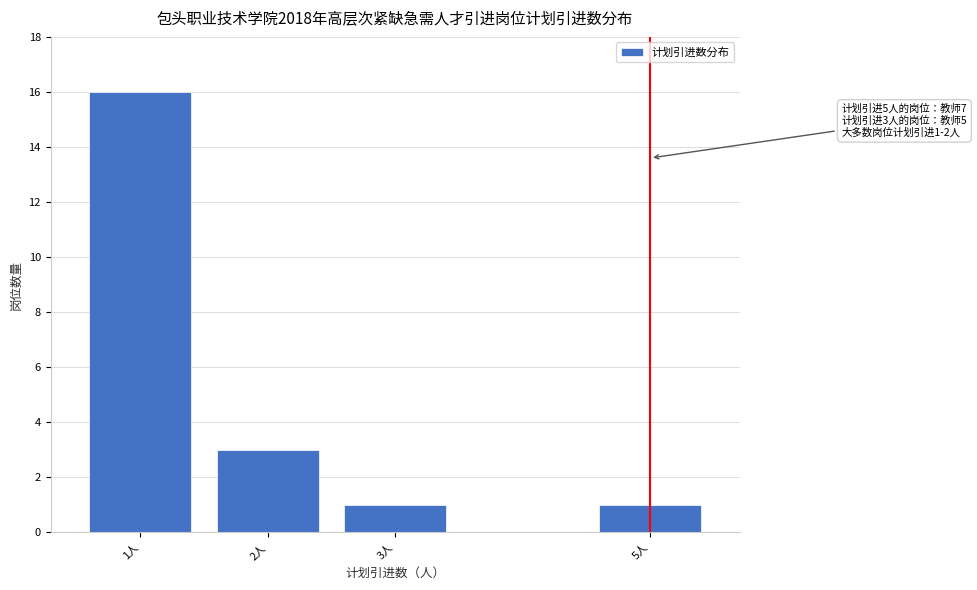

Reading left to right, extract all data points from this chart.

16	3	1	1